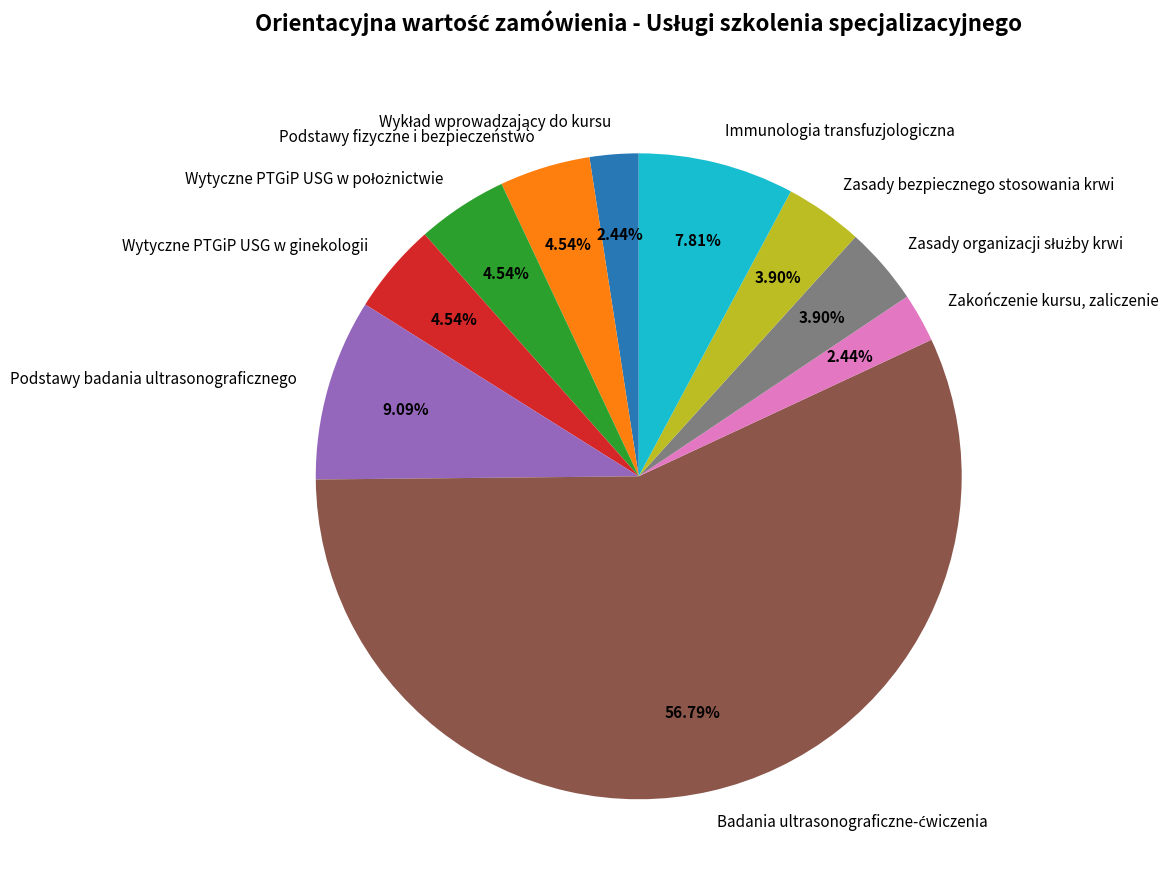

Count the number of slices in the pie.

10